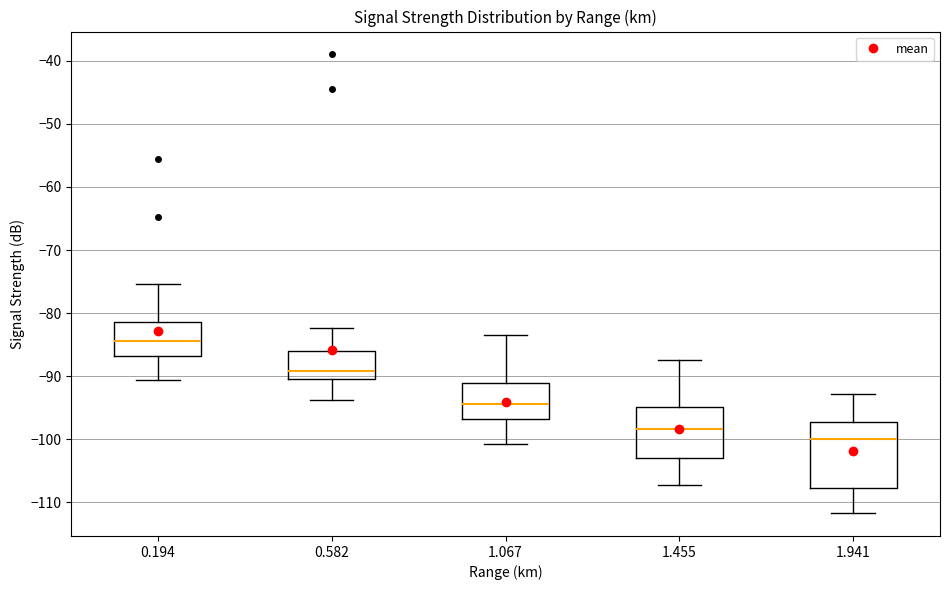

Which box is the tallest, from its lower edge to its upper edge?

1.941